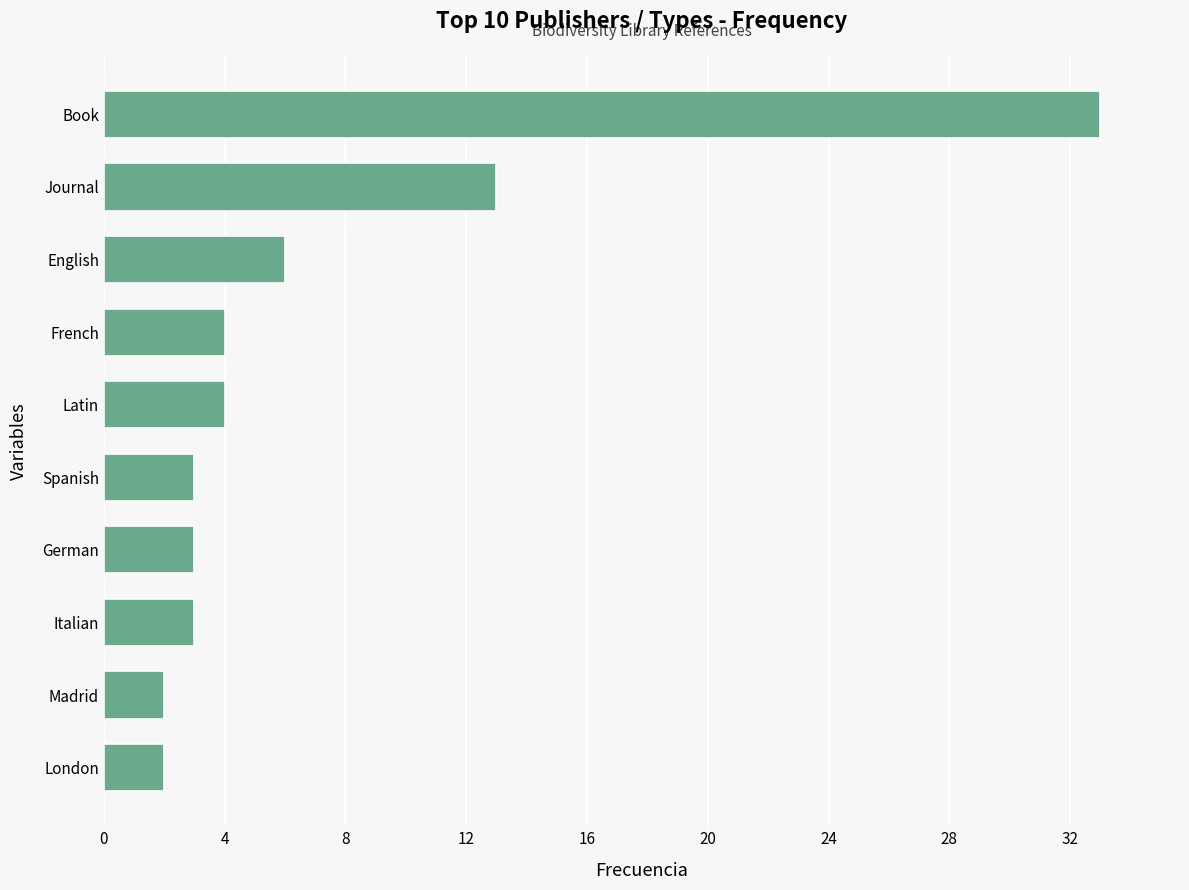

Are the bars grouped side by side (vs. stacked)?

No